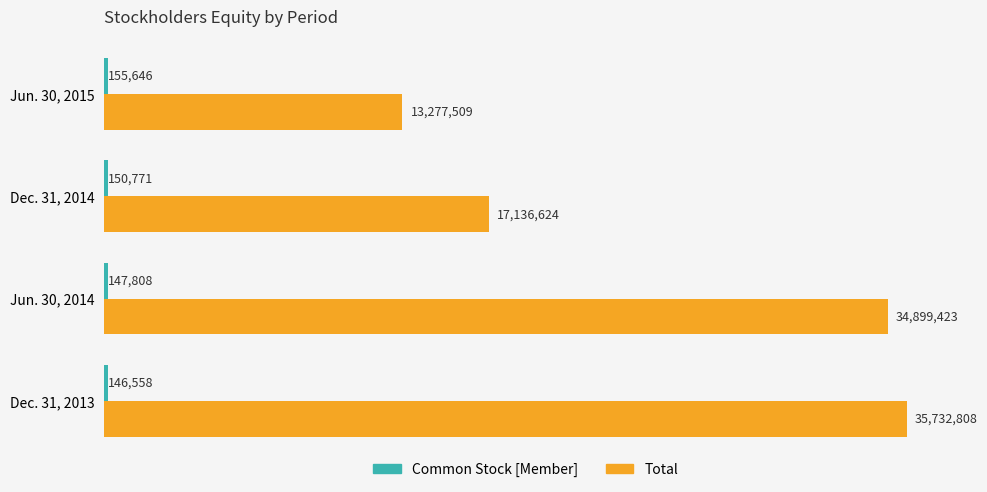

How many bars are there in each group?

2